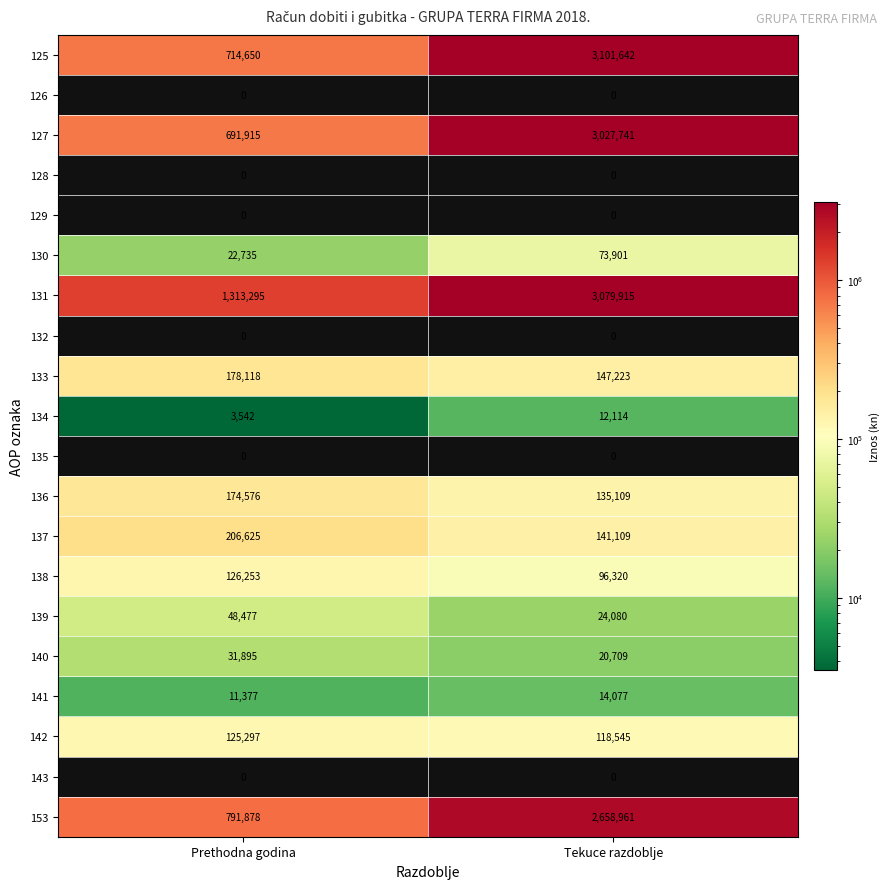

Is it true that 127 equals 691915 at Prethodna godina?

True